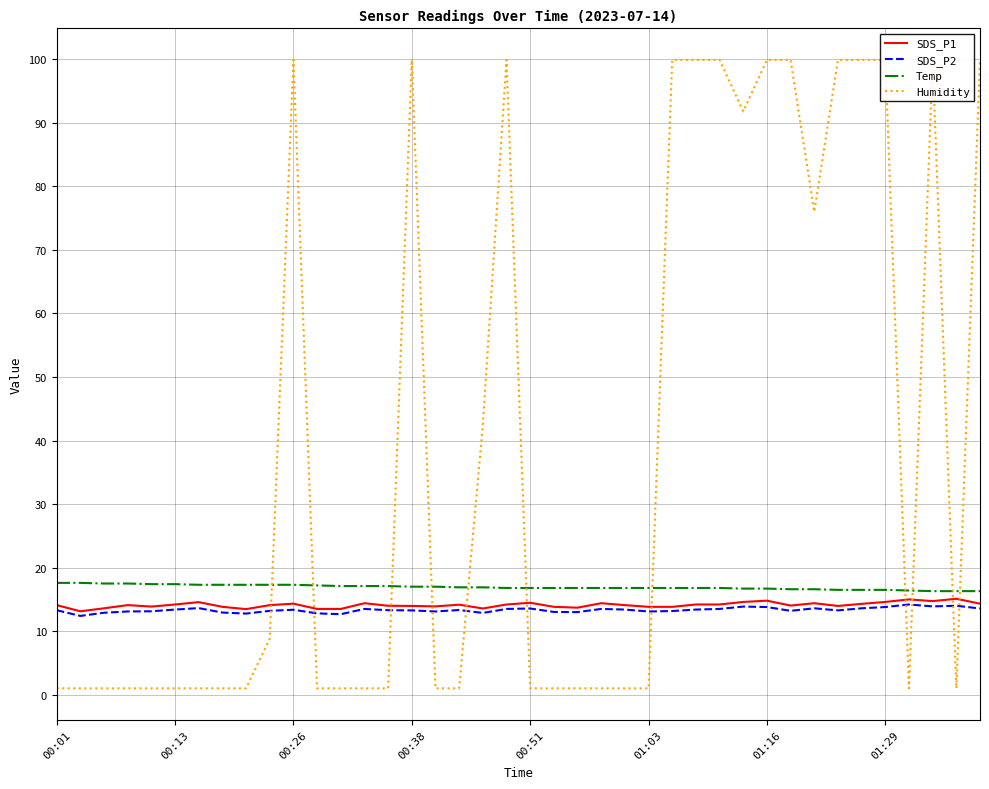

What are all the series names shown in the legend?

SDS_P1, SDS_P2, Temp, Humidity